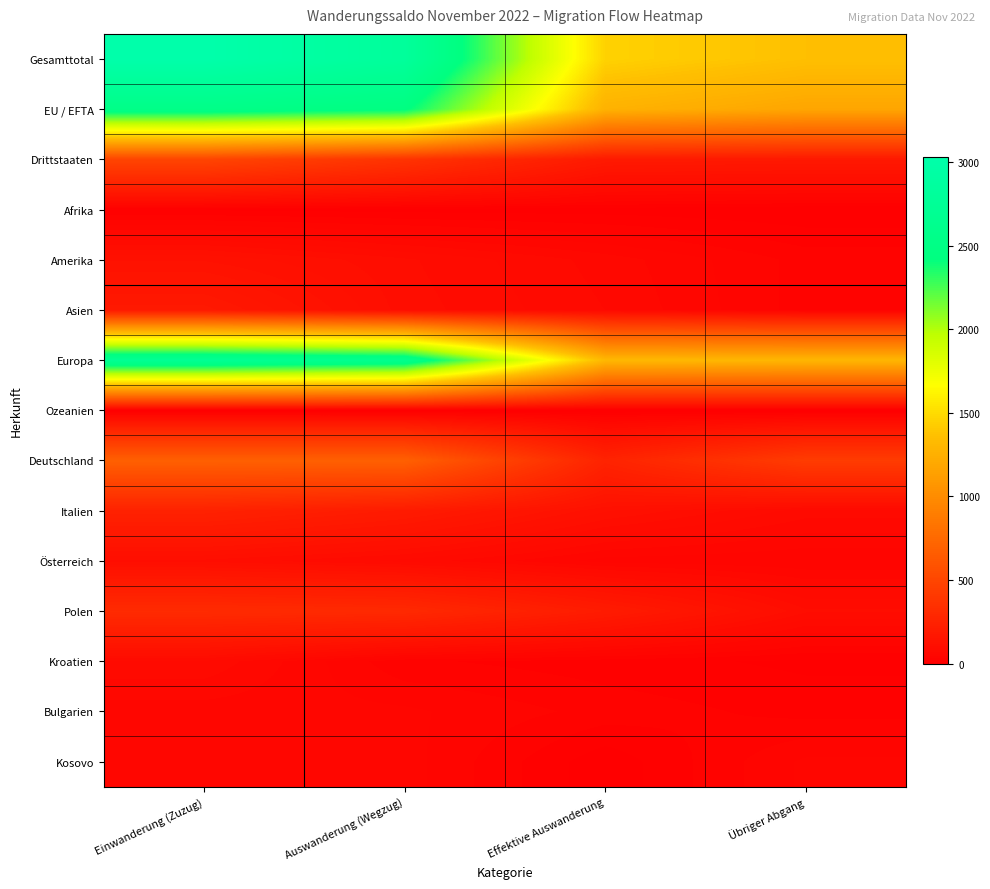

Which series has the largest total across all categories?

Gesamttotal